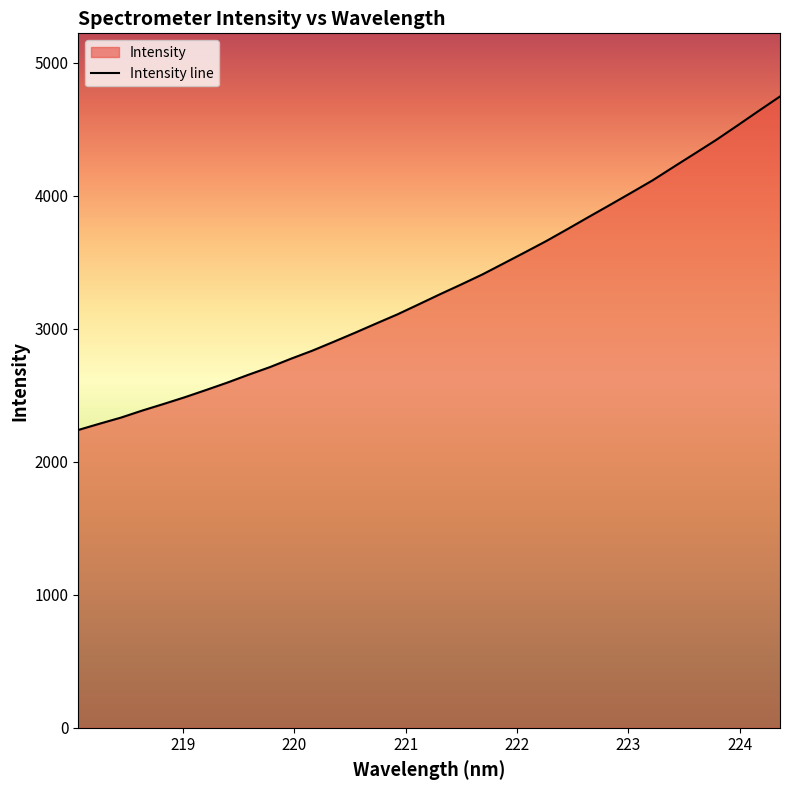

What is the smallest value displayed?

2238.5